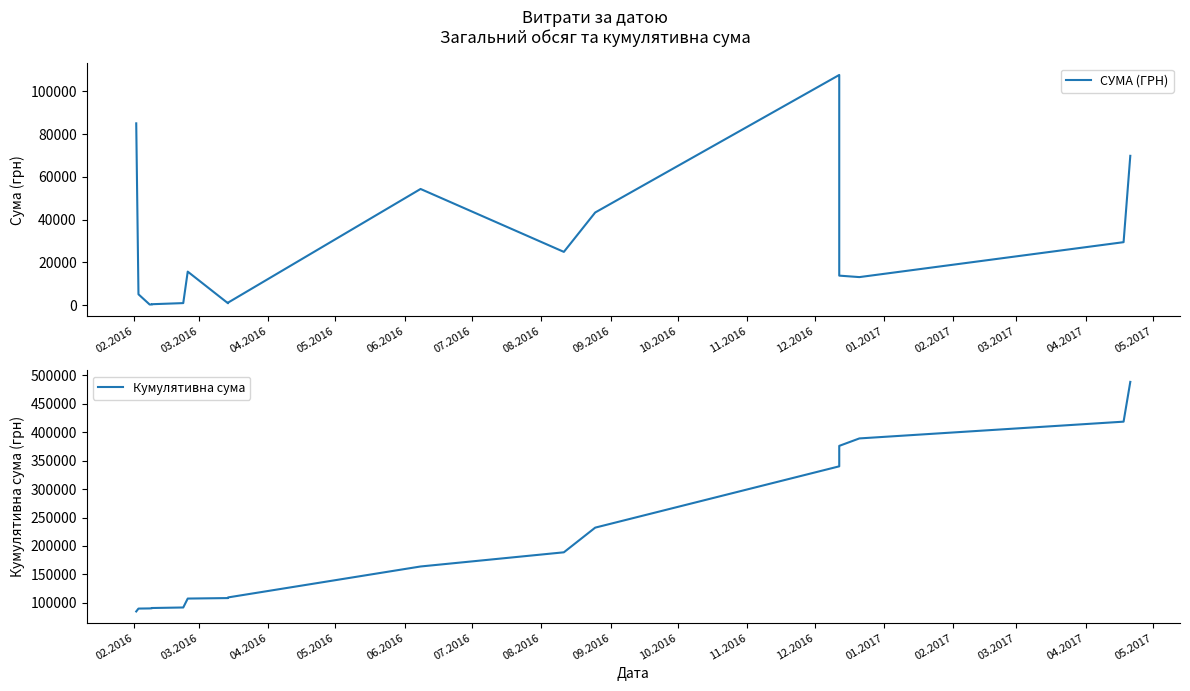

How many lines are shown in the chart?

2